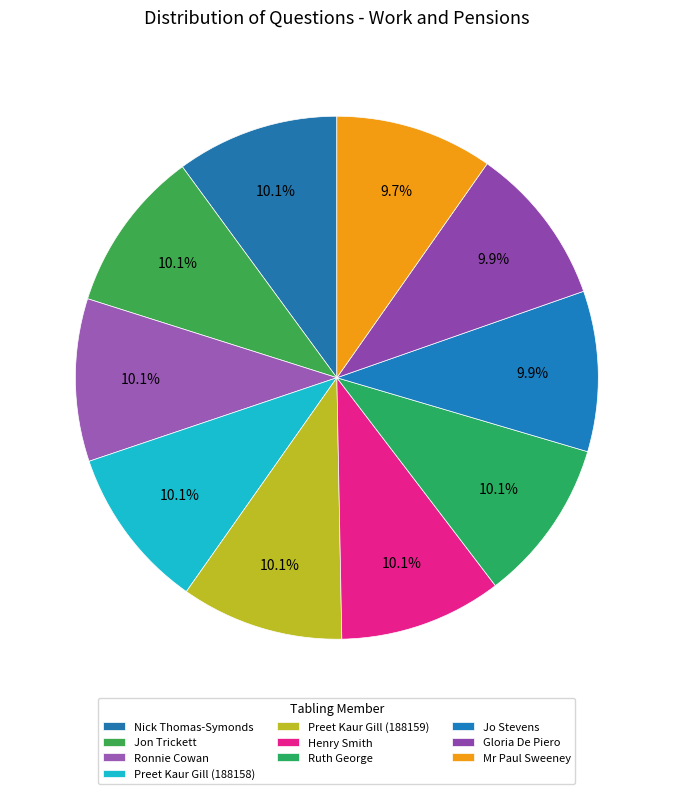

Count the number of slices in the pie.

10